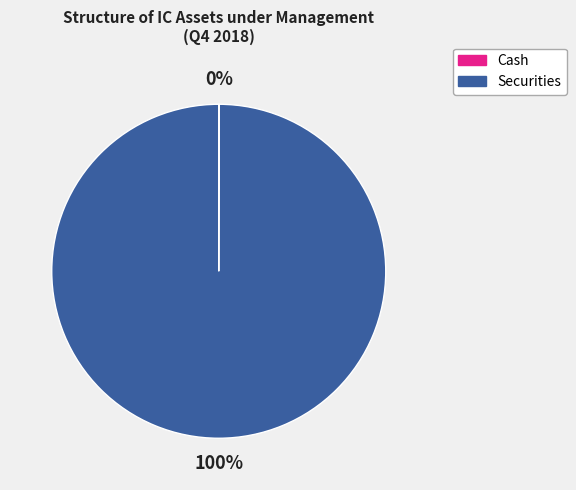

Is it true that Securities is 93% of the pie?

False